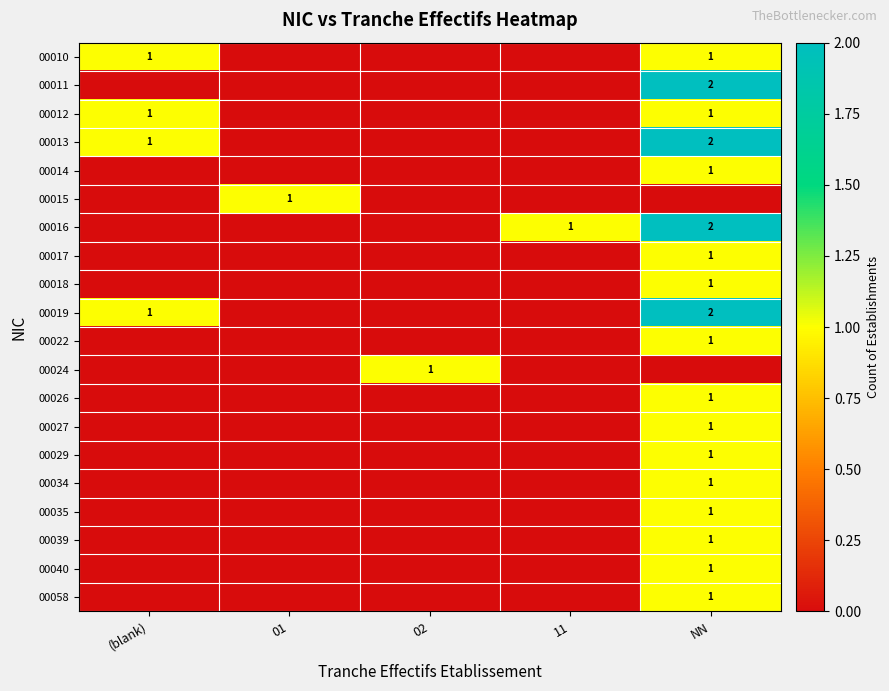

The value of 00015 at 01 is 1. True or false?

True